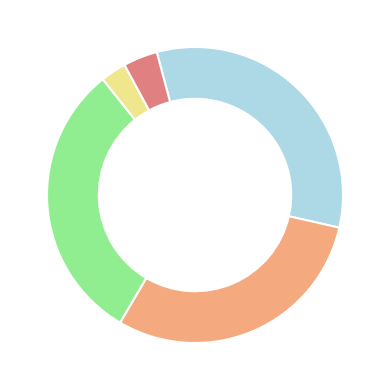

Does any single category account for the majority?

No